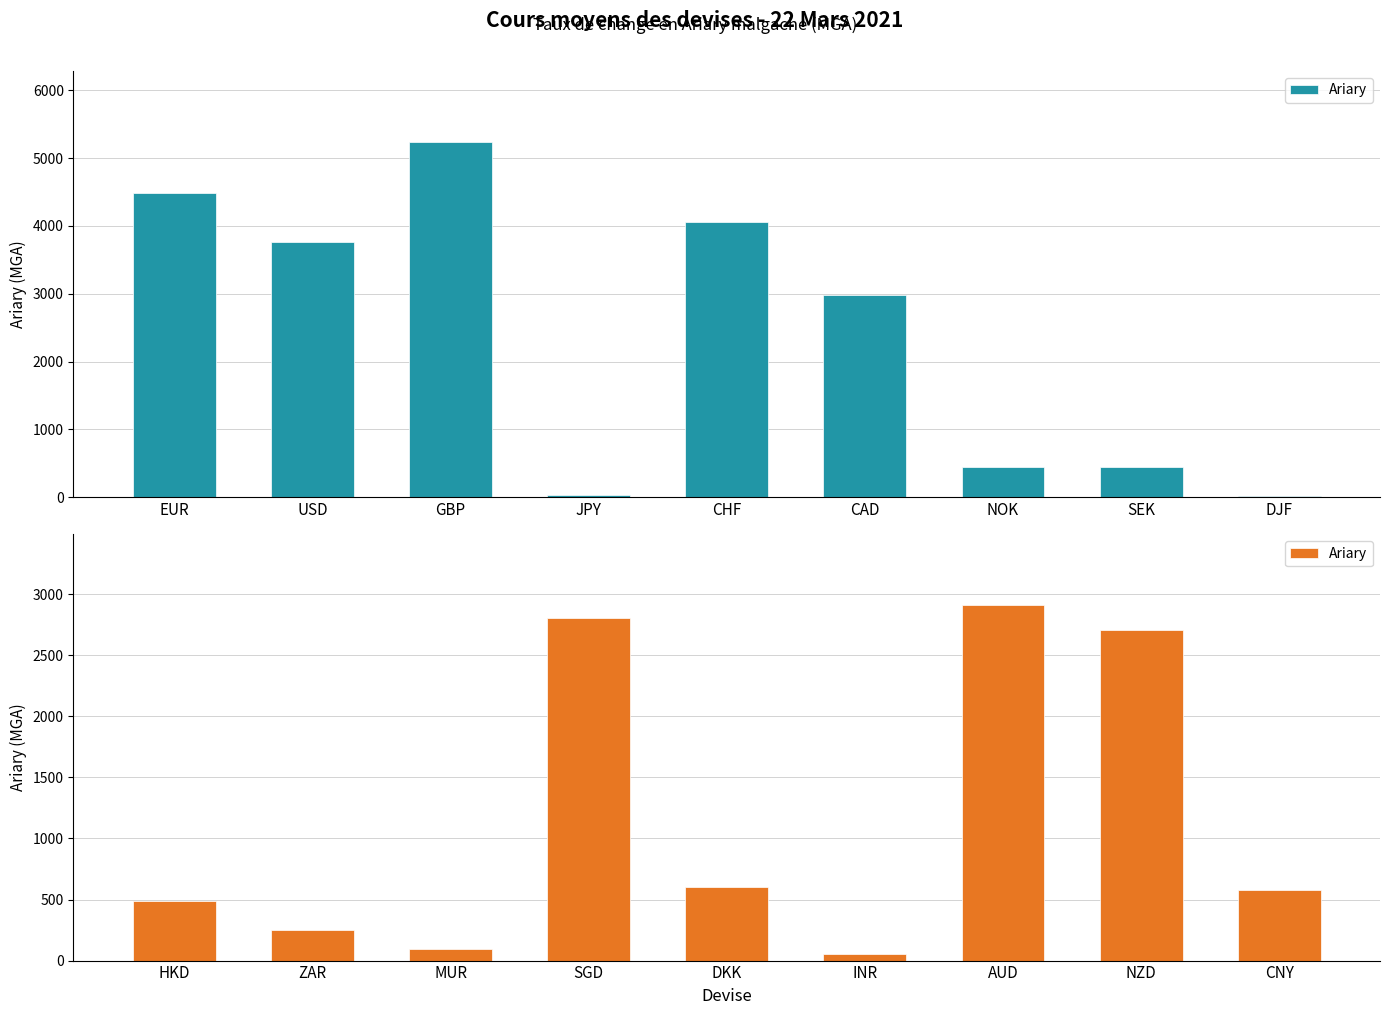

How many series are shown in this chart?

1